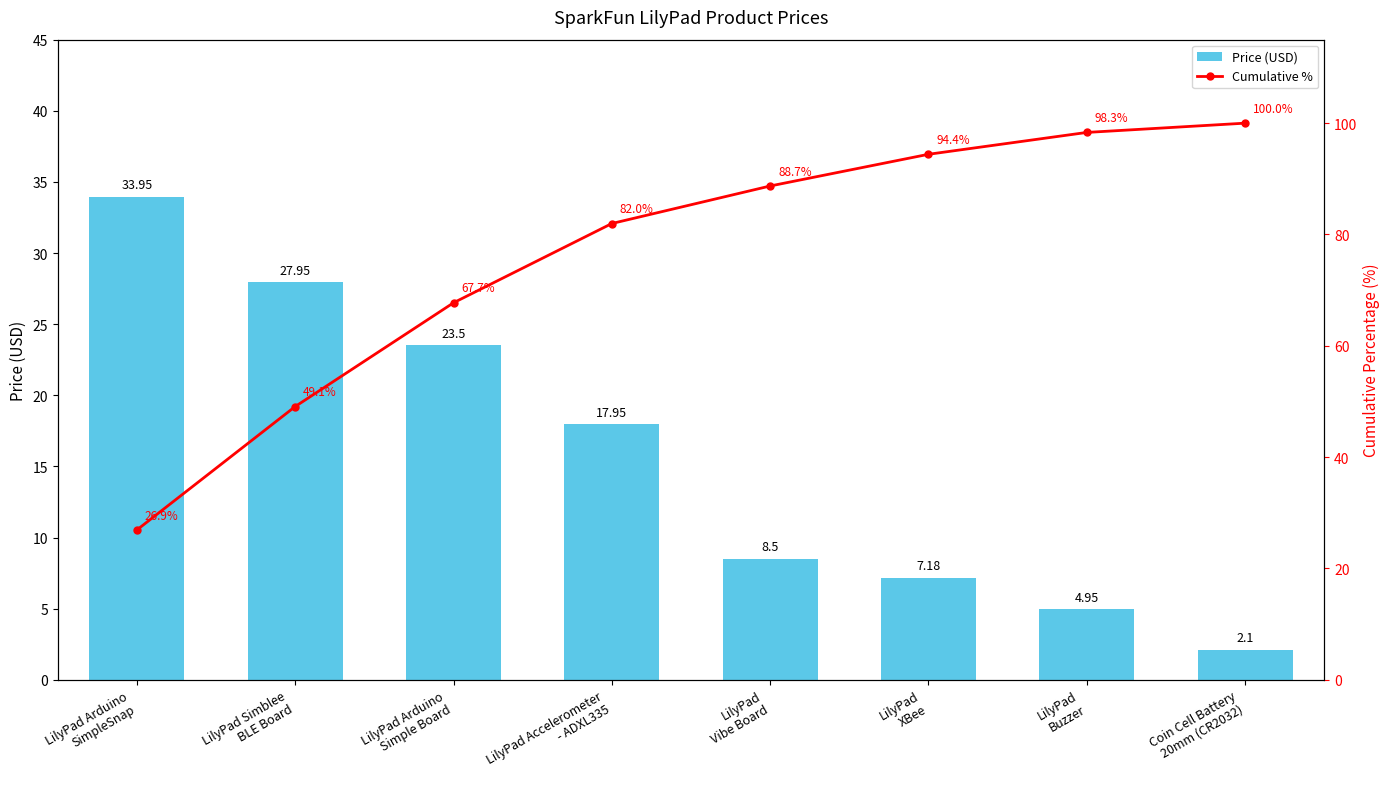

At how many categories does at least one series exceed 28?

8